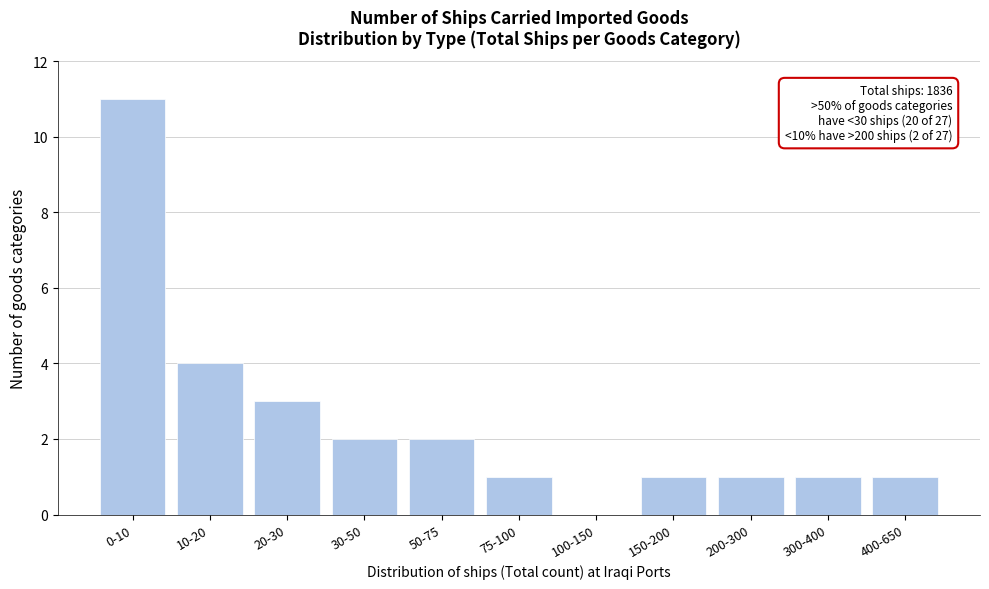

Reading left to right, transcribe all the data shown in this chart.

0-10=11	10-20=4	20-30=3	30-50=2	50-75=2	75-100=1	100-150=0	150-200=1	200-300=1	300-400=1	400-650=1